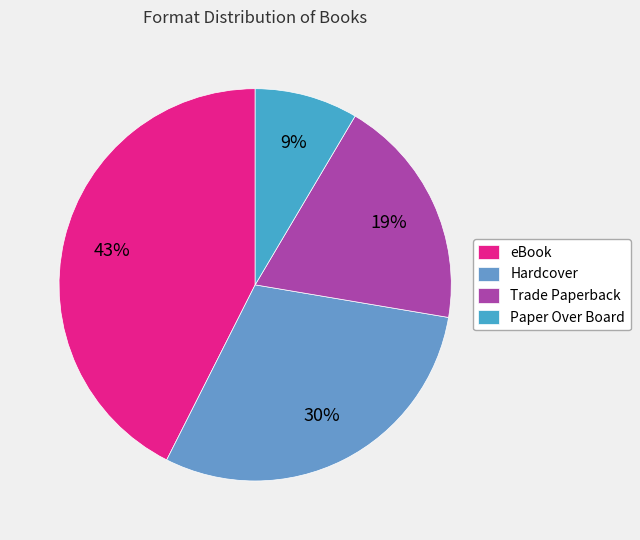

Rank the categories by value from highest to lowest.

eBook, Hardcover, Trade Paperback, Paper Over Board